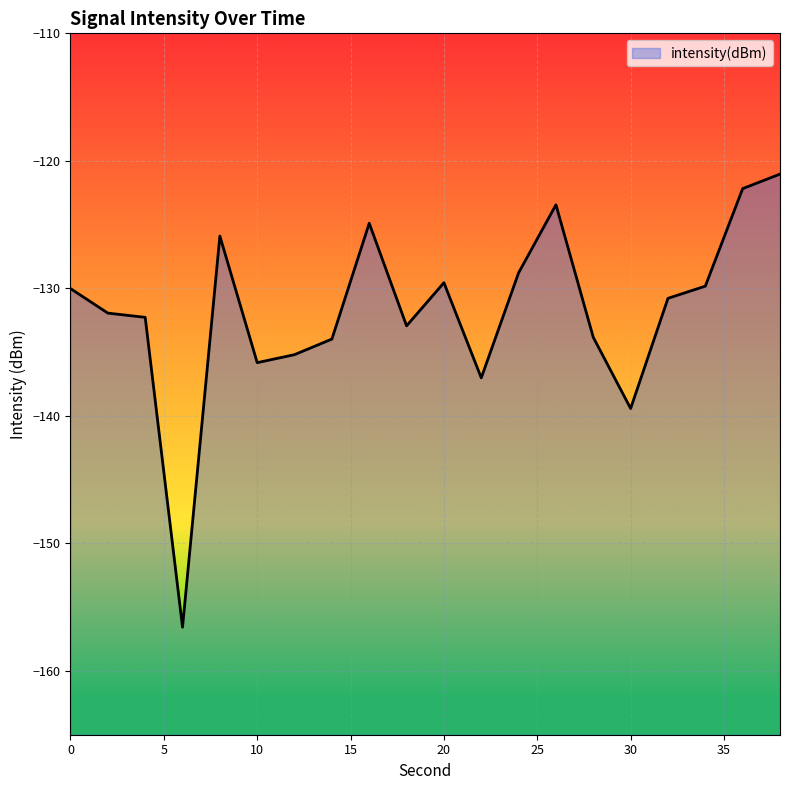

How many points are lower than both their immediate neighbors (excluding endpoints)?

5